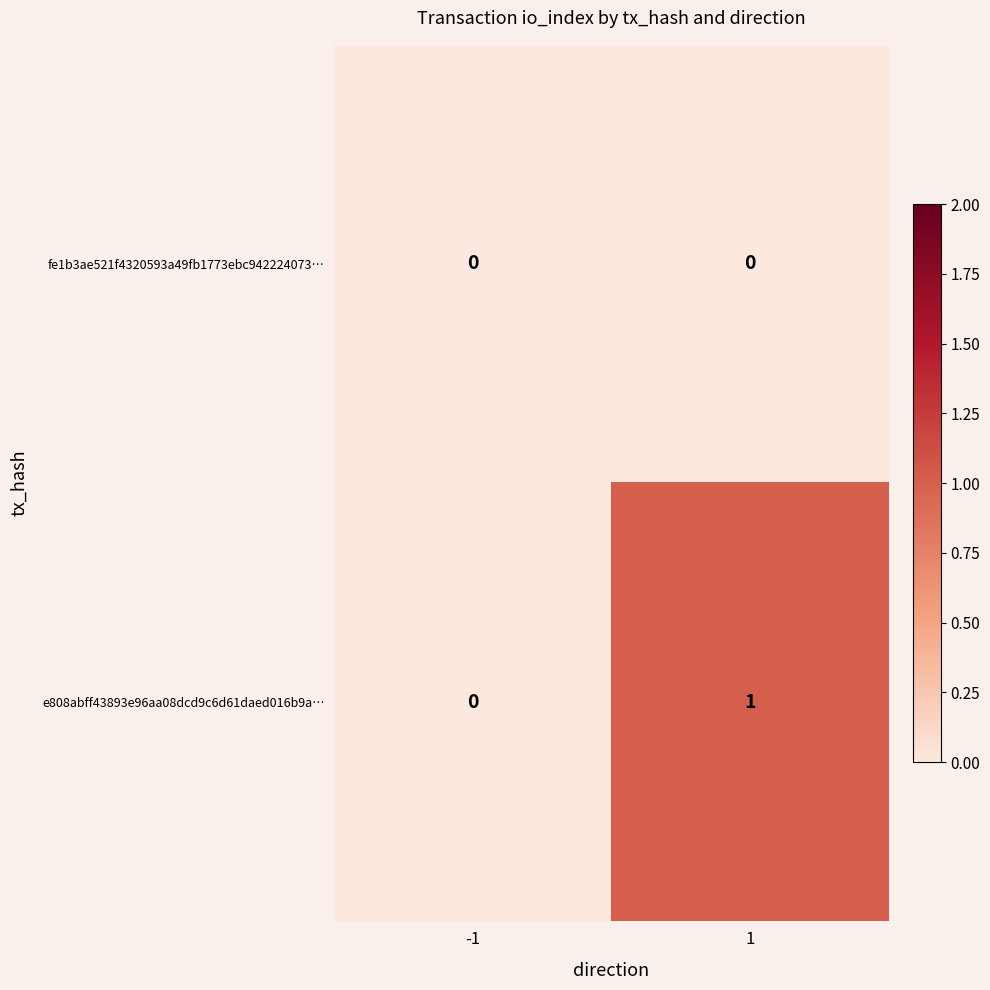

Is it true that e808abff43893e96aa08dcd9c6d61daed016b9a… equals -1 at -1?

False